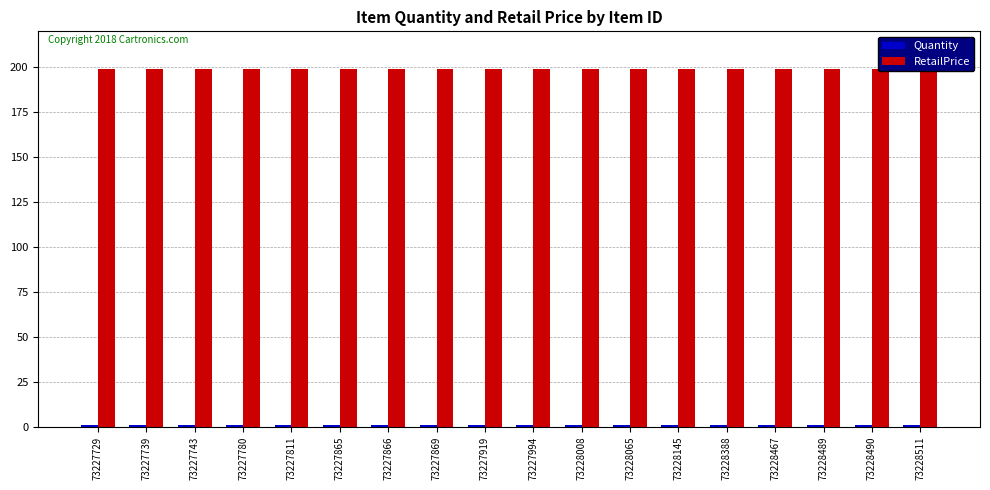

What is the minimum value for RetailPrice?

199